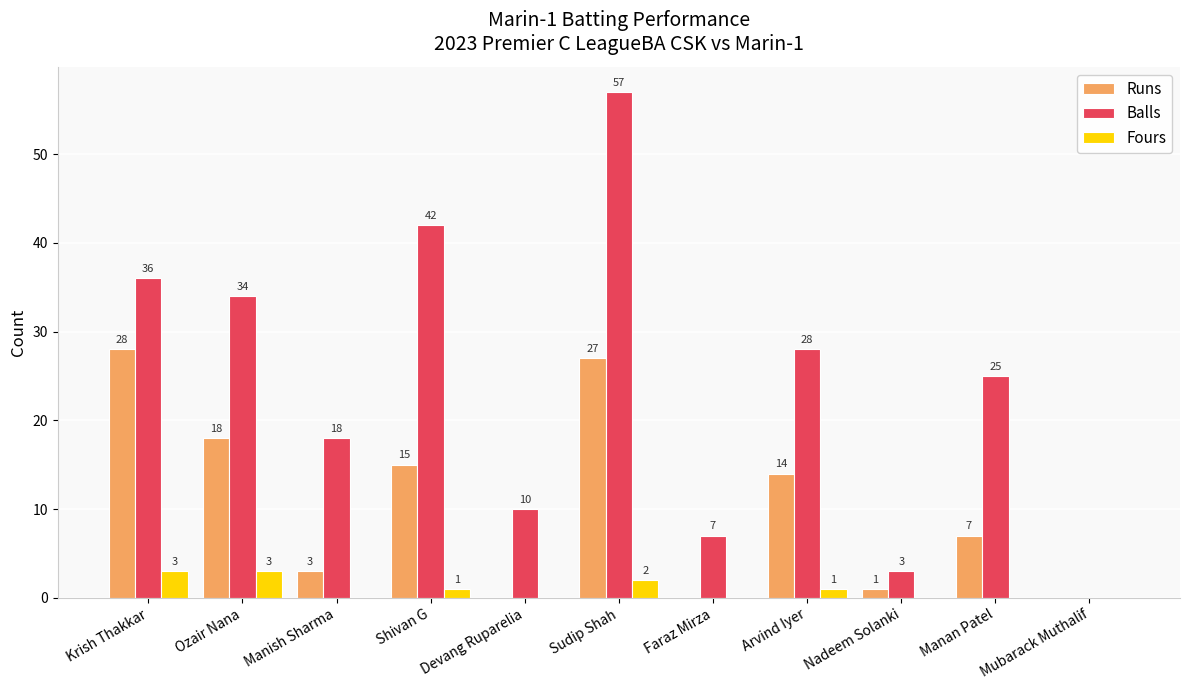

What is the approximate value of Runs at Arvind Iyer?

14